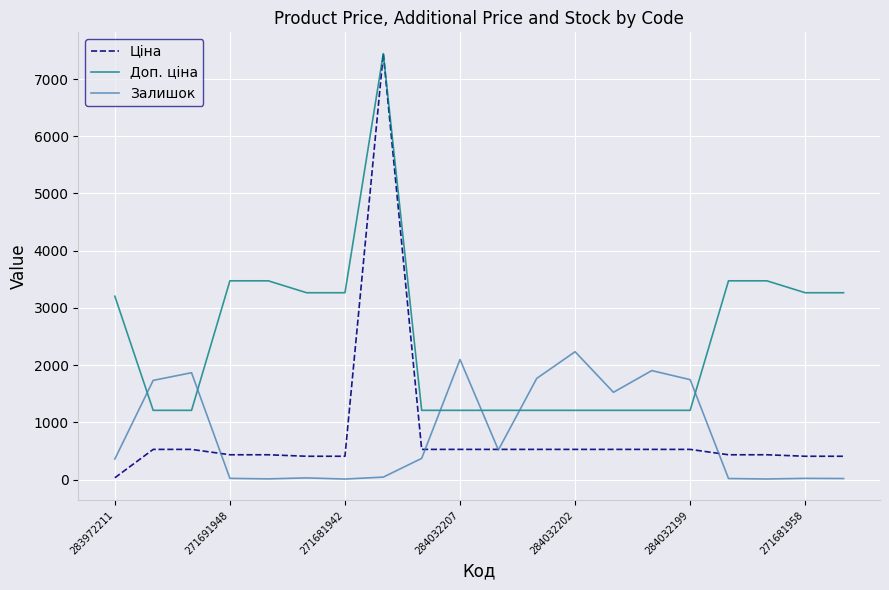

Which series has the widest spread of values?

Ціна